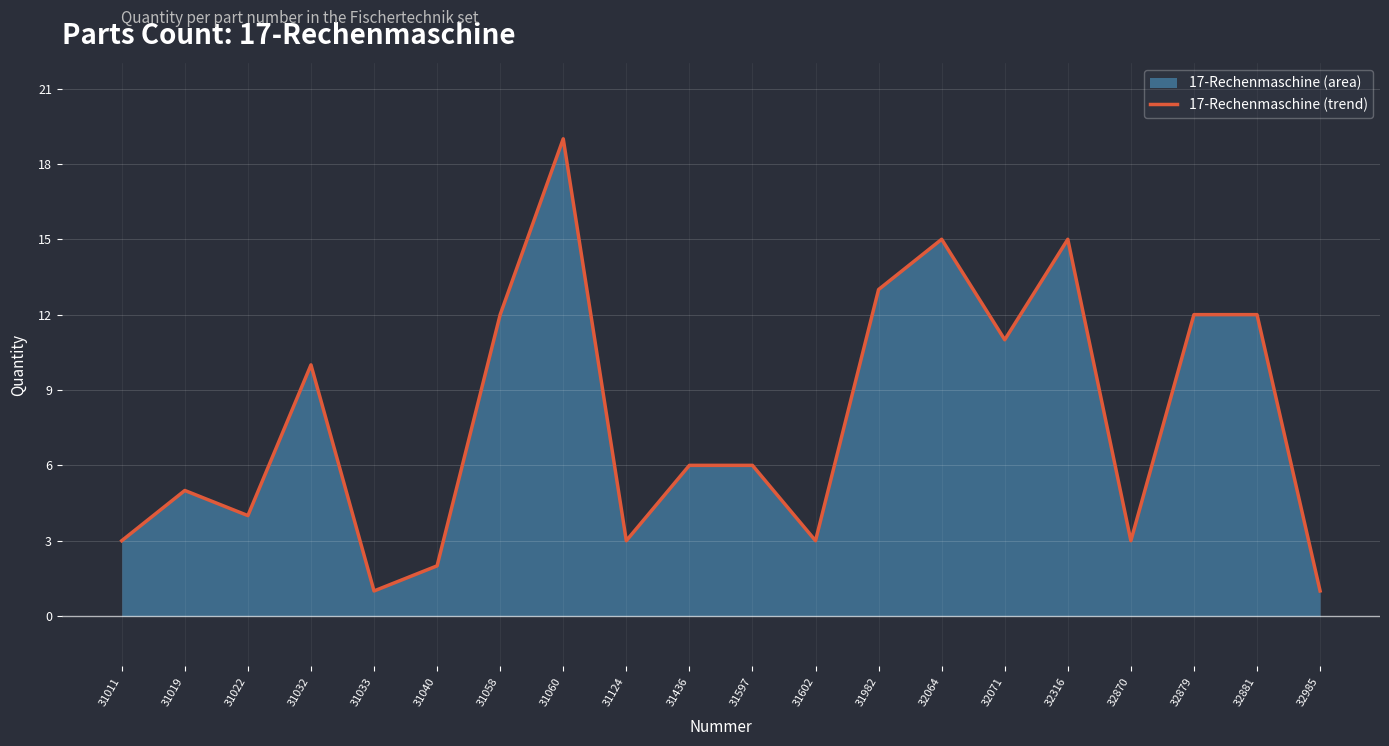

What is the difference between the maximum and minimum values?

18